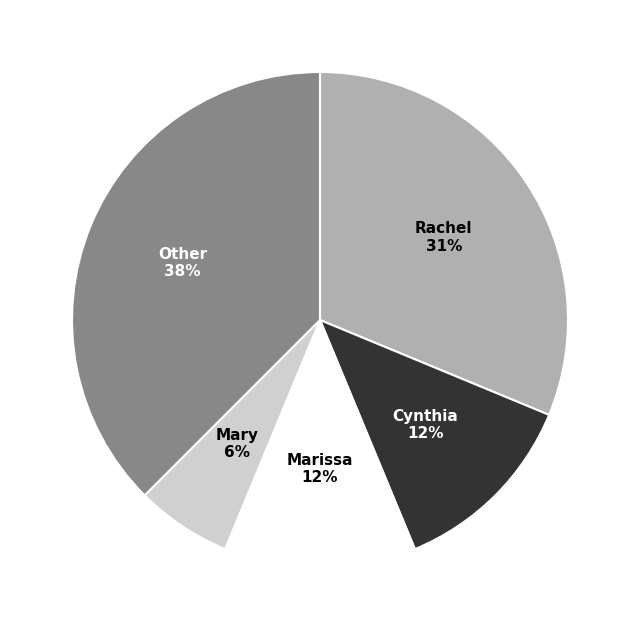

Count the number of slices in the pie.

5